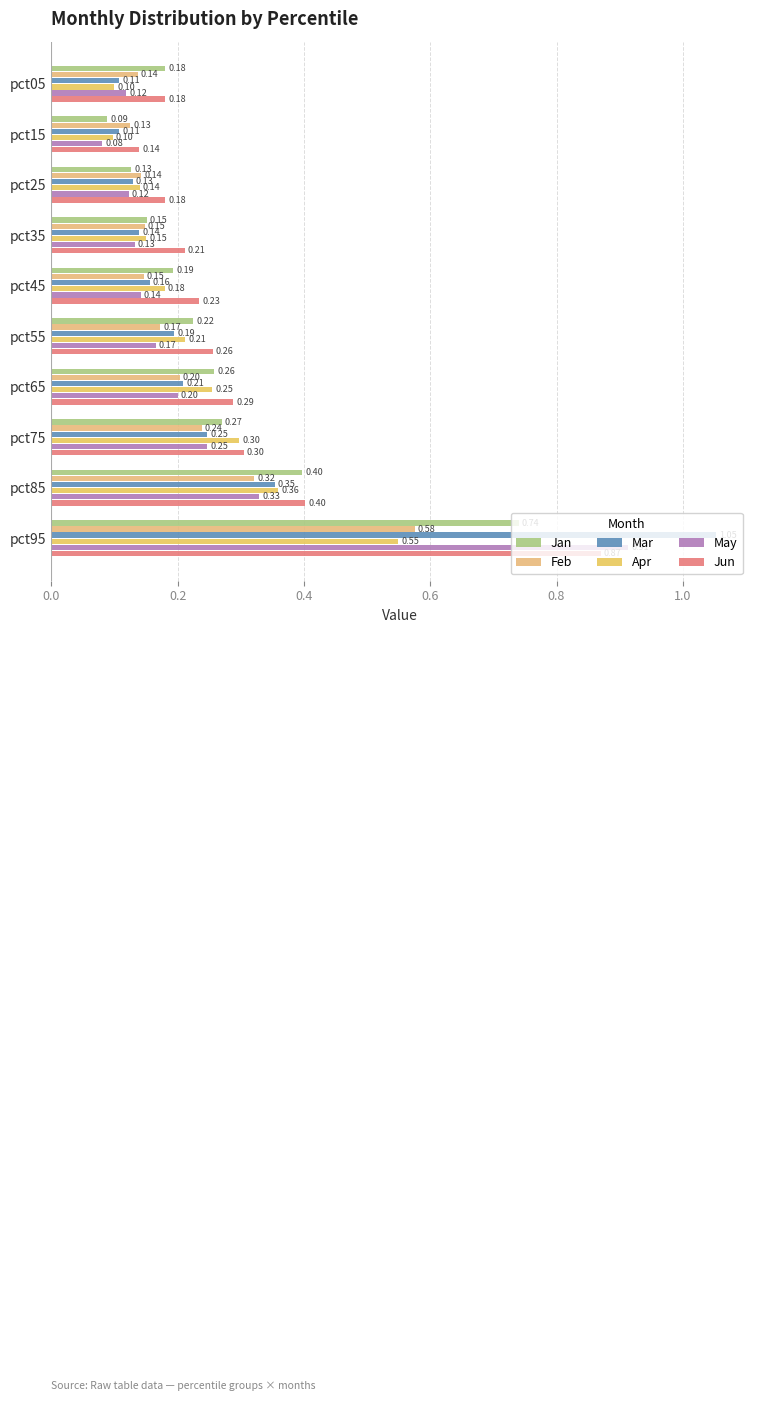

What is the value of the Mar bar at the 7th from the left?

0.2